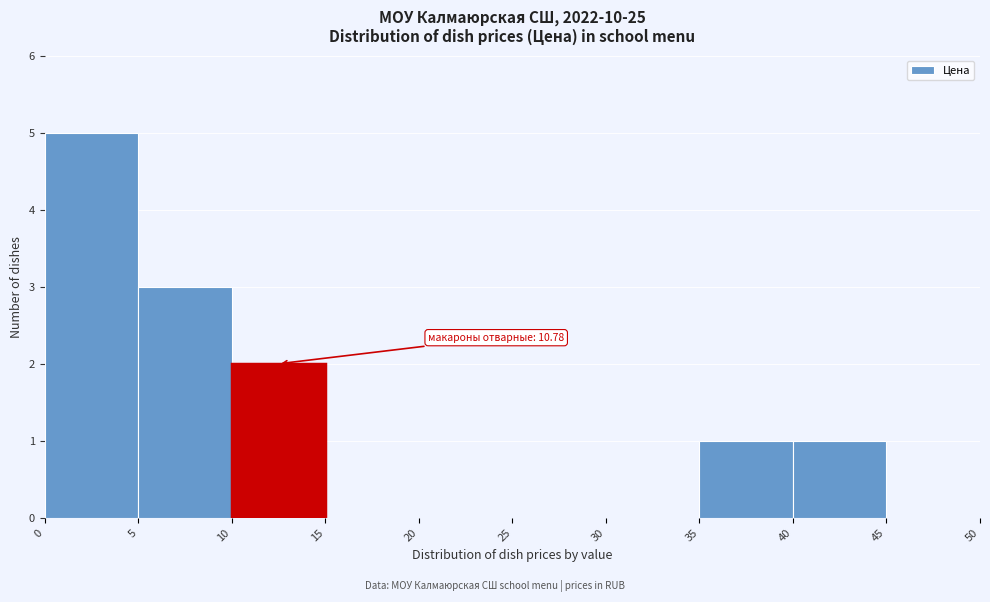

Over which range of the x-axis is the bar tallest?

0 to 5